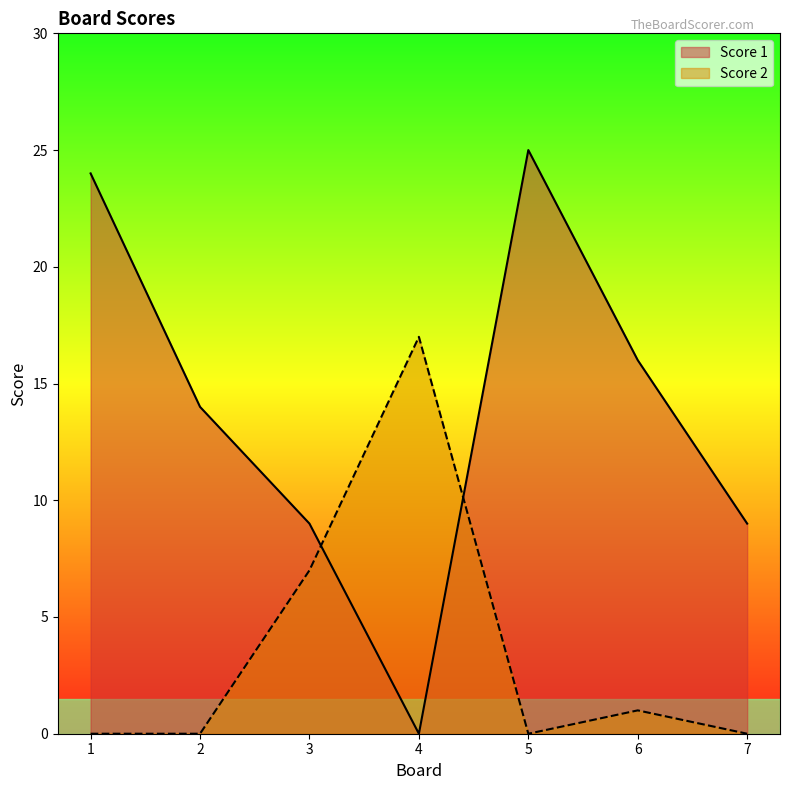

Reading left to right, list all the values displayed in this chart.

Score 1: 1=24	2=14	3=9	4=0	5=25	6=16	7=9
Score 2: 1=0	2=0	3=7	4=17	5=0	6=1	7=0